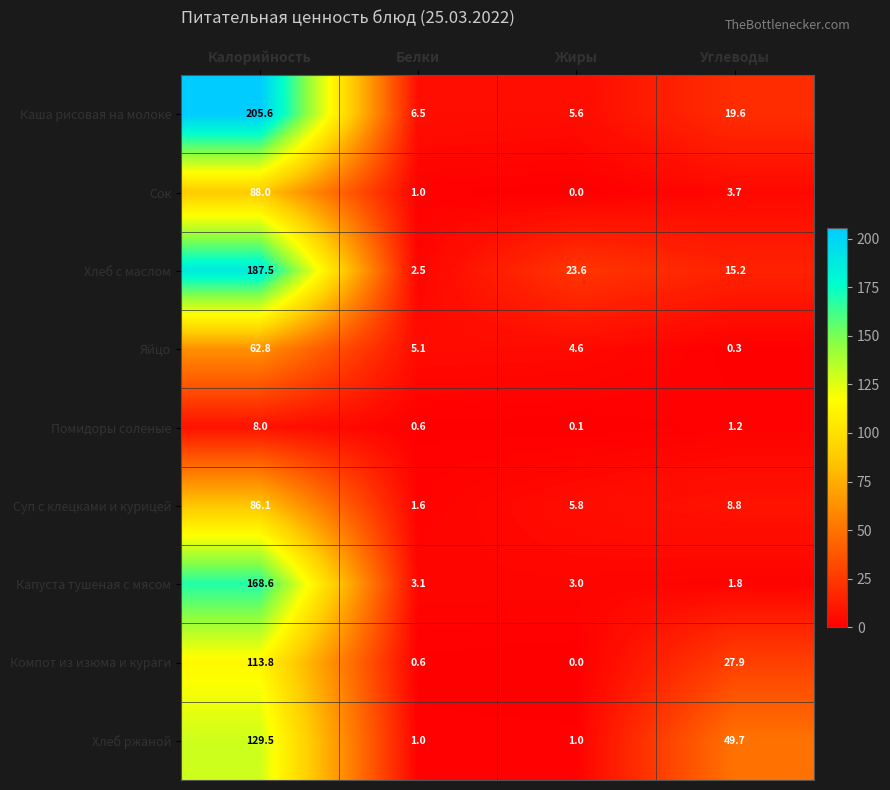

Which category has the lowest value across all series?

Жиры